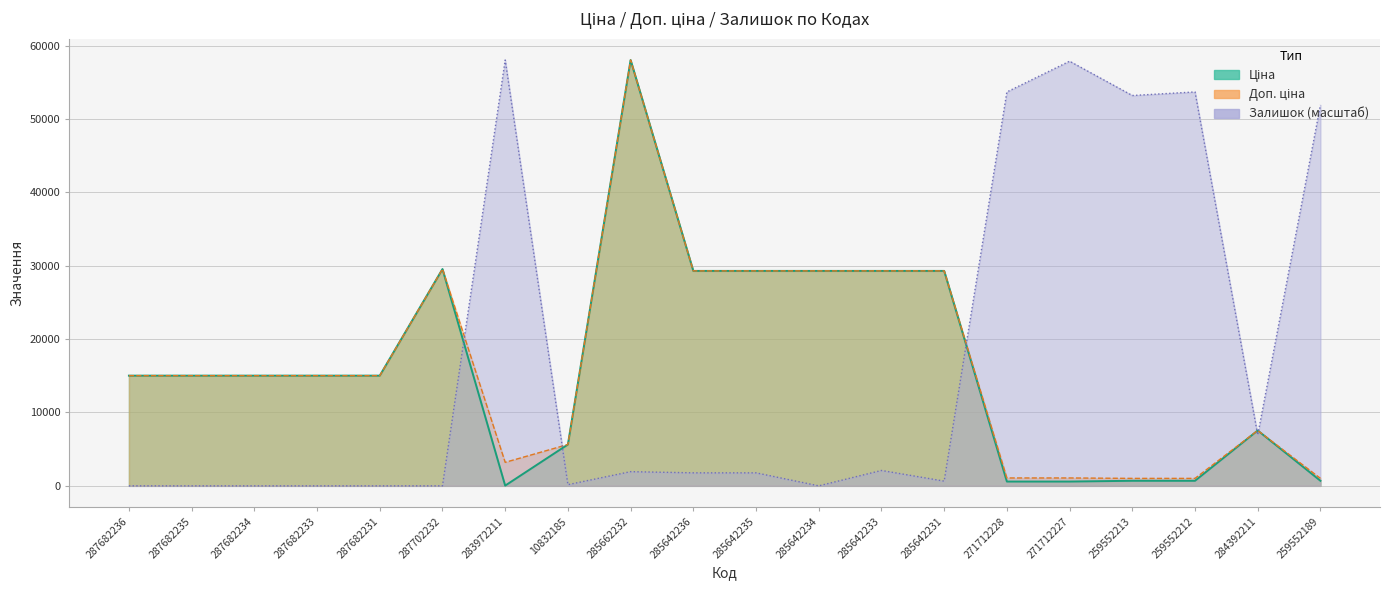

At which label does Ціна reach its peak?

285662232